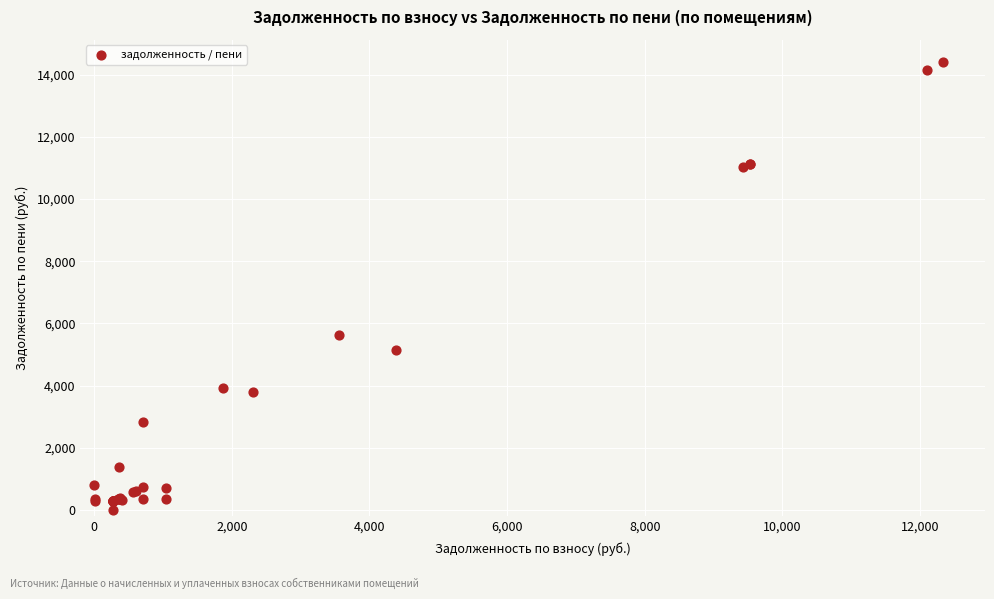

What Y value in the scatter plot is closest to 7209?

5623.2